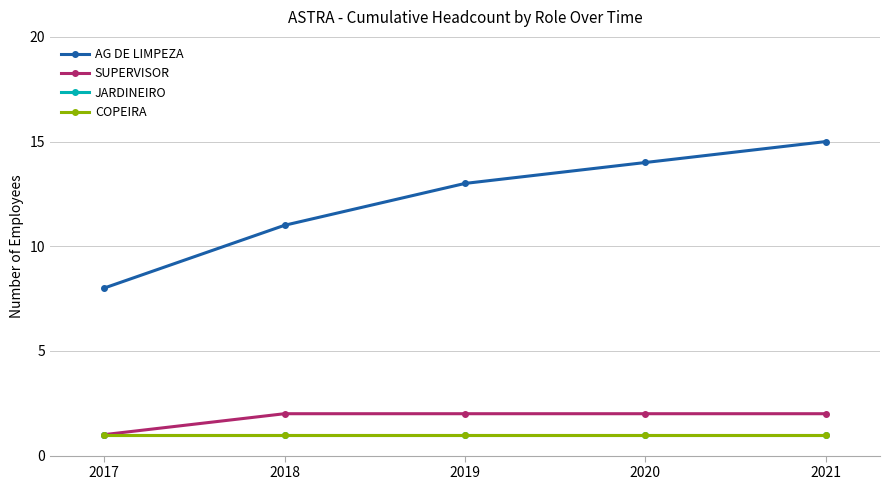

Does the chart have visible grid lines?

Yes